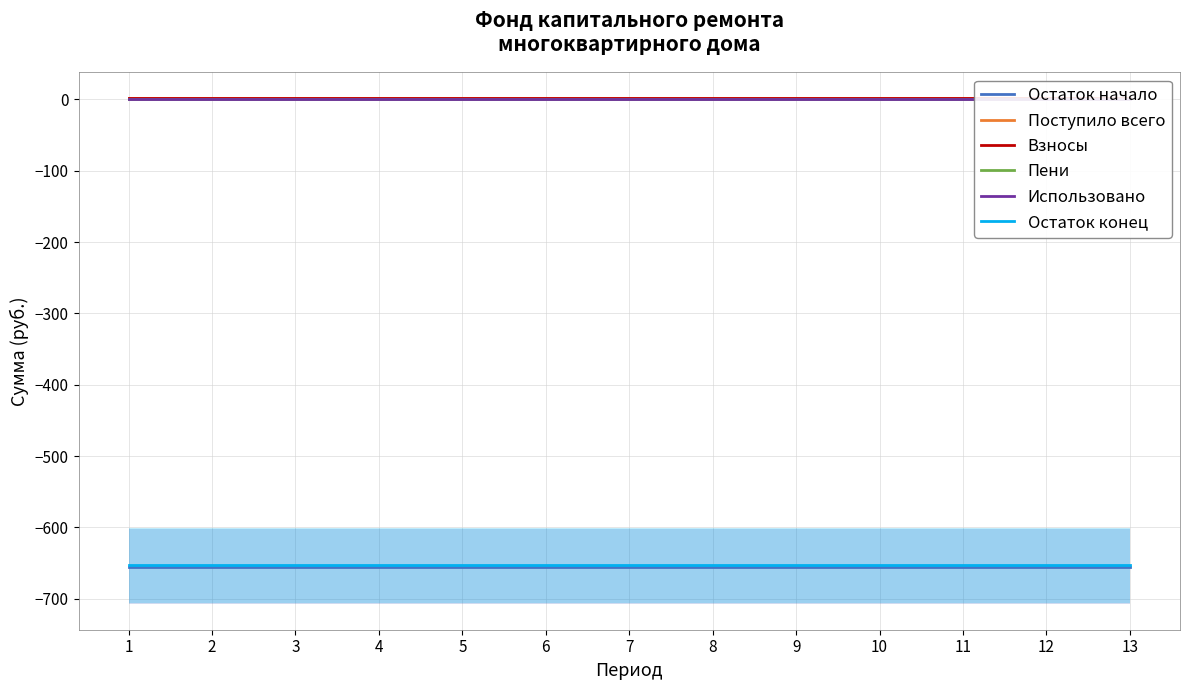

True or false: Взносы and Остаток конец cross at least once.

False